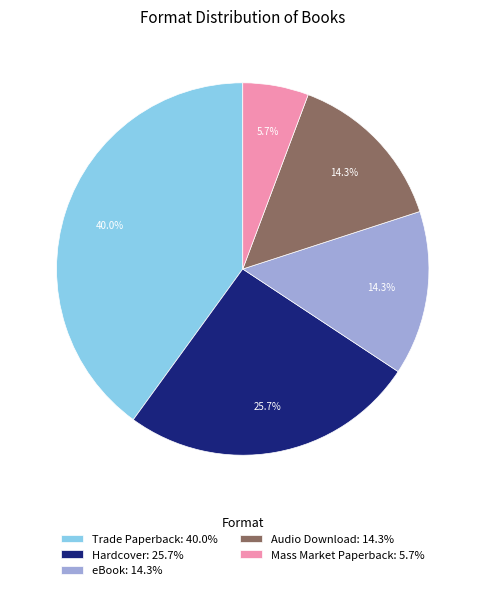

Is Trade Paperback the majority of the pie?

No